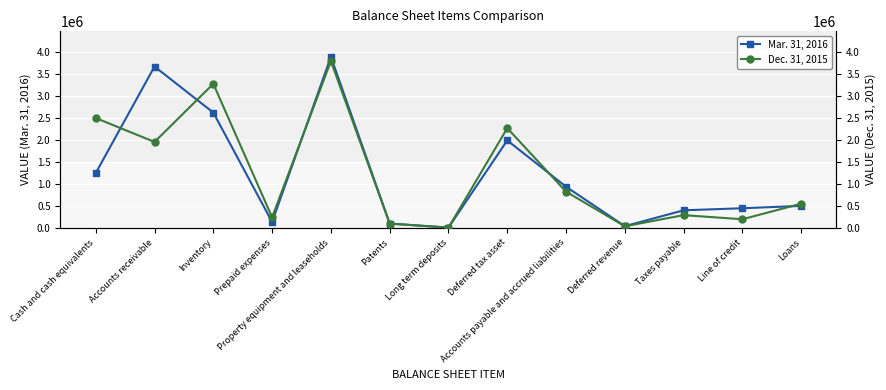

At how many categories does at least one series exceed 1246446?

5